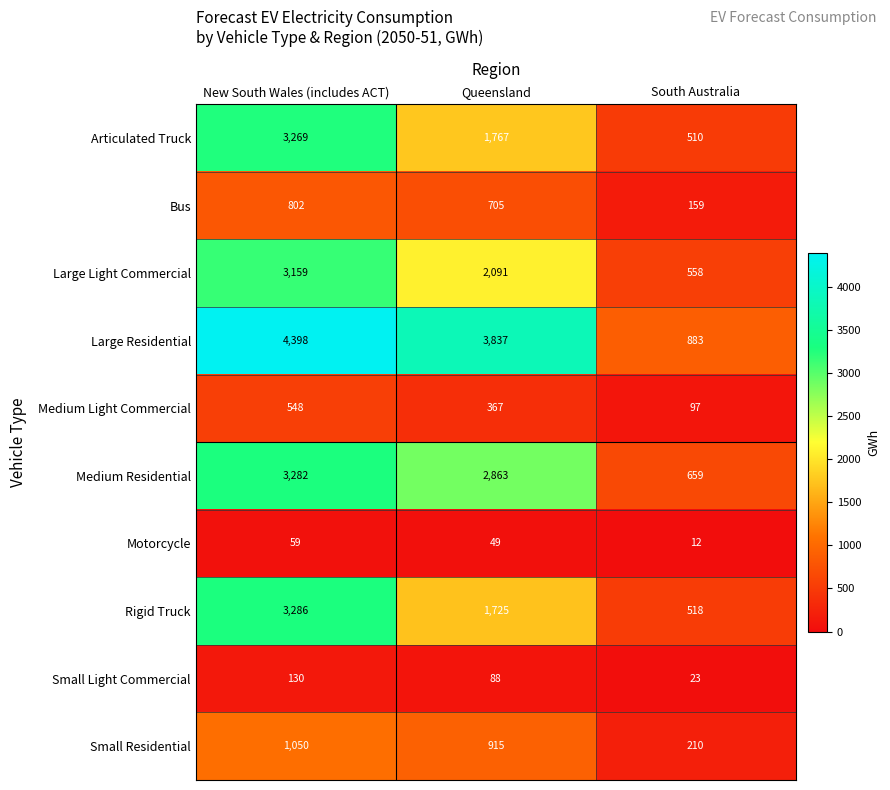

How many Motorcycle values are between 12 and 59?

3